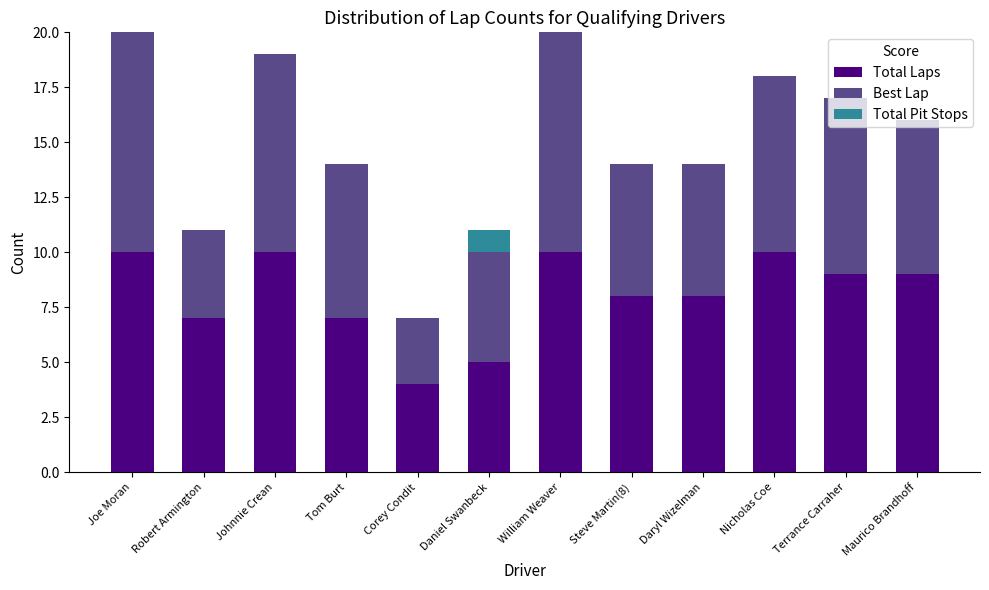

What is the total value across all series at Nicholas Coe?

18